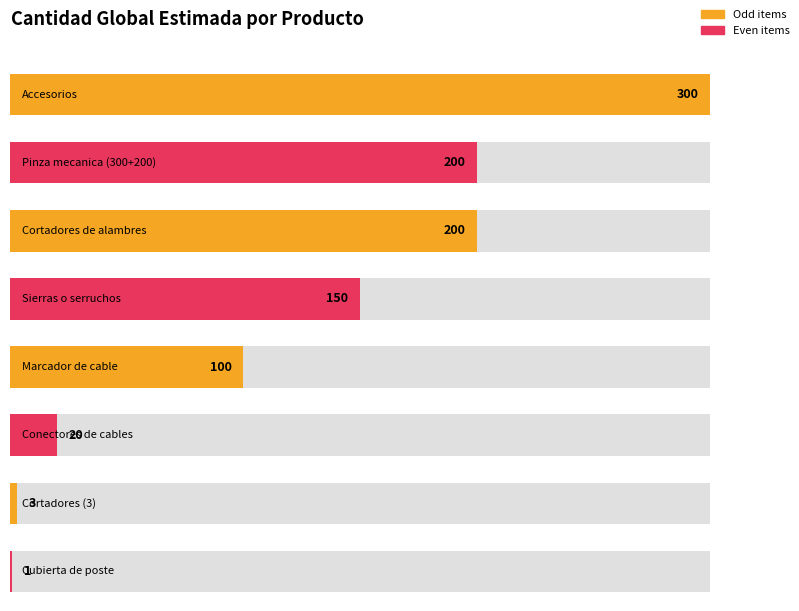

Reading left to right, what are all the values shown in this chart?

300	200	200	150	100	20	3	1